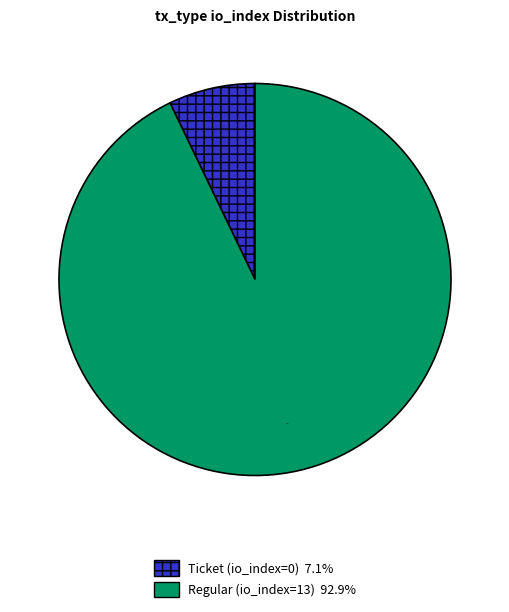

Which slice represents more than half of the pie?

Regular (io_index=13)